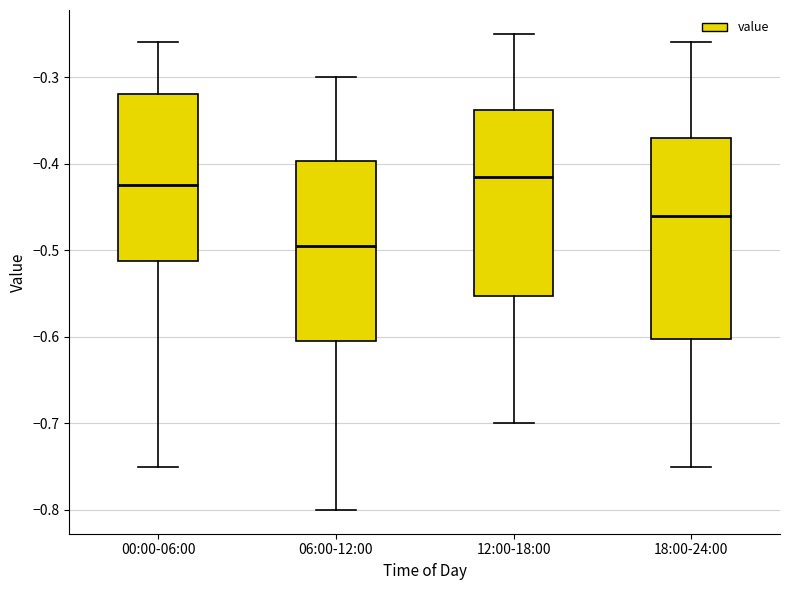

Reading left to right, transcribe this box plot: for each box, give where its median line is, the range the box spans, and where its two whiskers end, as read against the y-axis. The values are not printed on the chart, so give them approximately, as read against the axis.

00:00-06:00: median -0.42, box -0.51 to -0.32, whiskers -0.75 to -0.26
06:00-12:00: median -0.49, box -0.60 to -0.40, whiskers -0.80 to -0.30
12:00-18:00: median -0.41, box -0.55 to -0.34, whiskers -0.70 to -0.25
18:00-24:00: median -0.46, box -0.60 to -0.37, whiskers -0.75 to -0.26